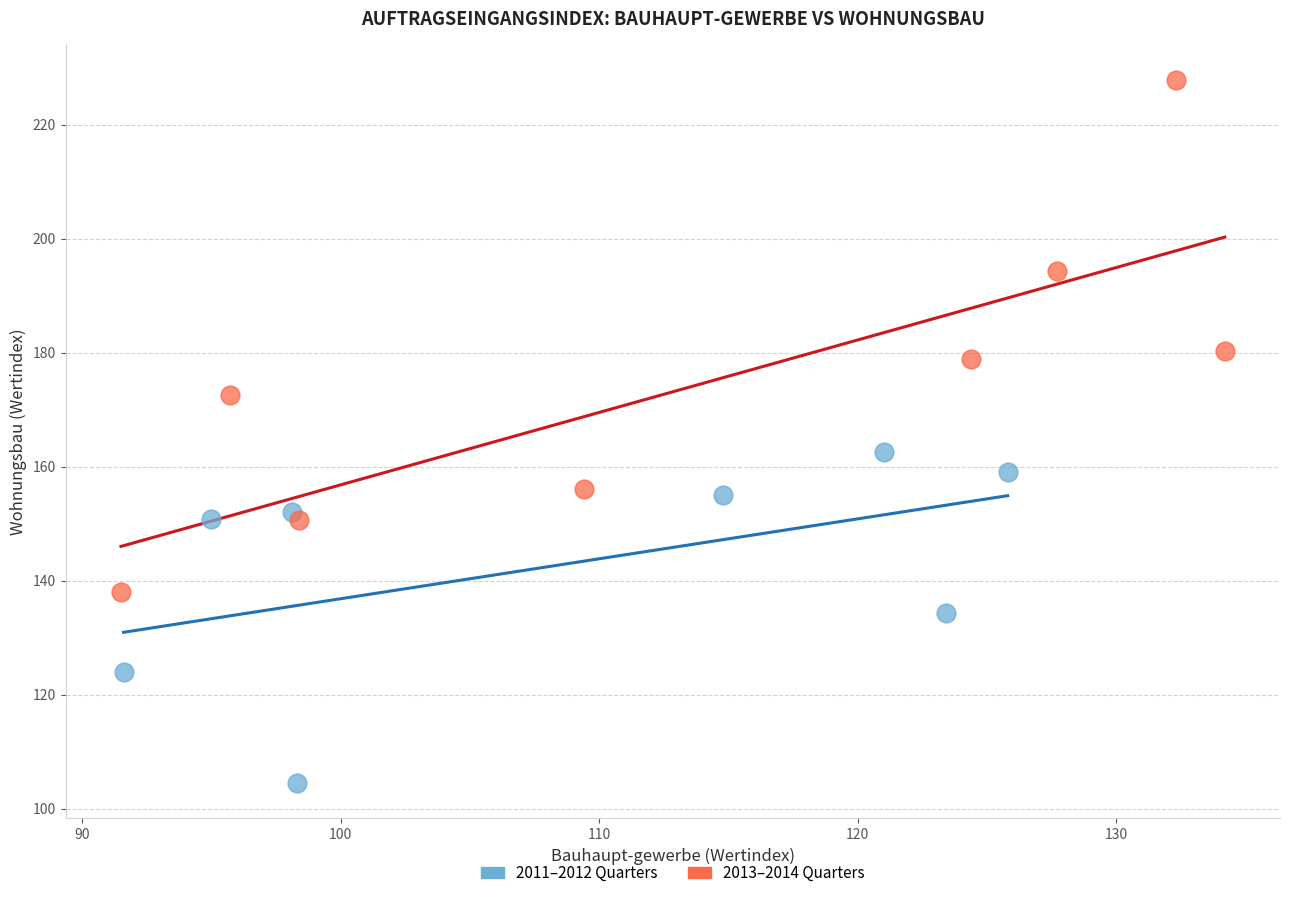

Which series contains the lowest Y value?

2011–2012 Quarters